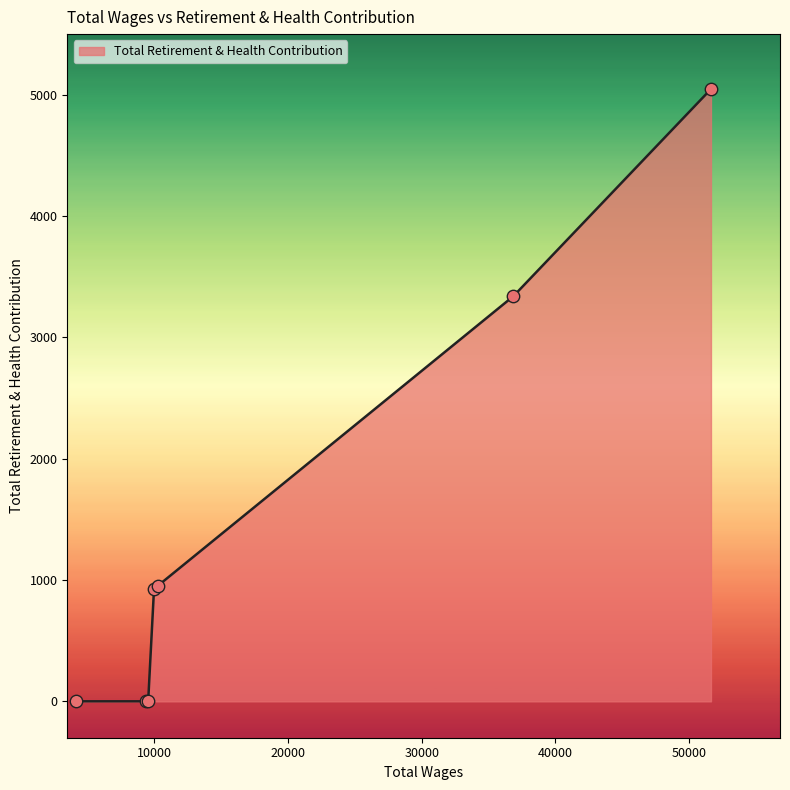

True or false: the data has more than 2 interior local peaks.

False